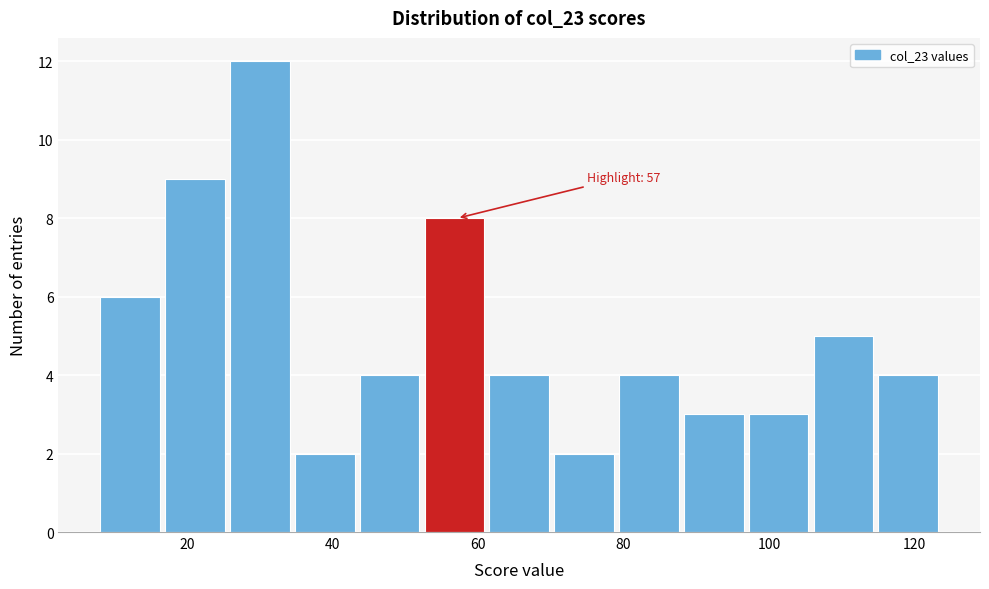

Over which range of the x-axis is the bar tallest?

26 to 34